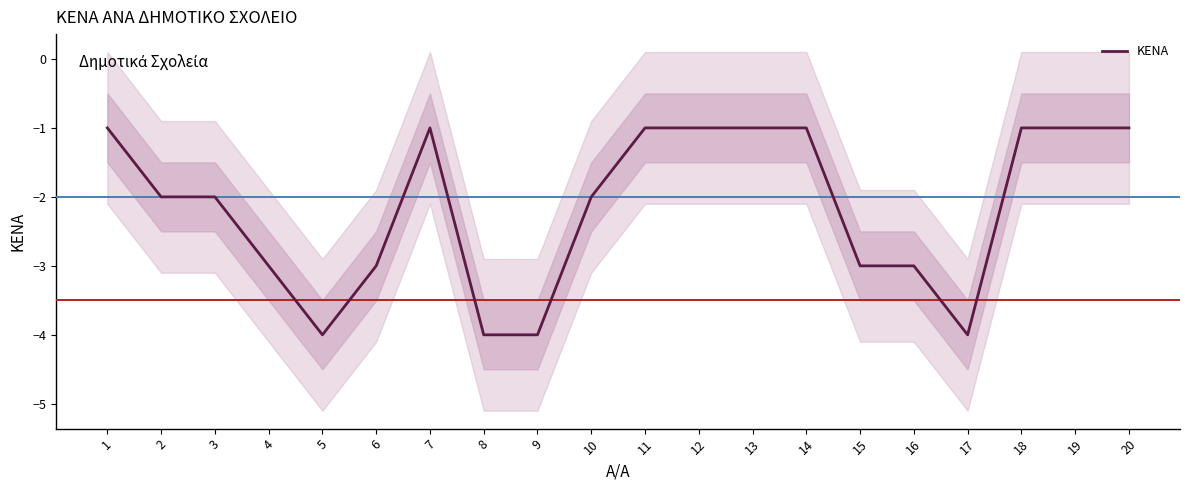

How many lines are shown in the chart?

1